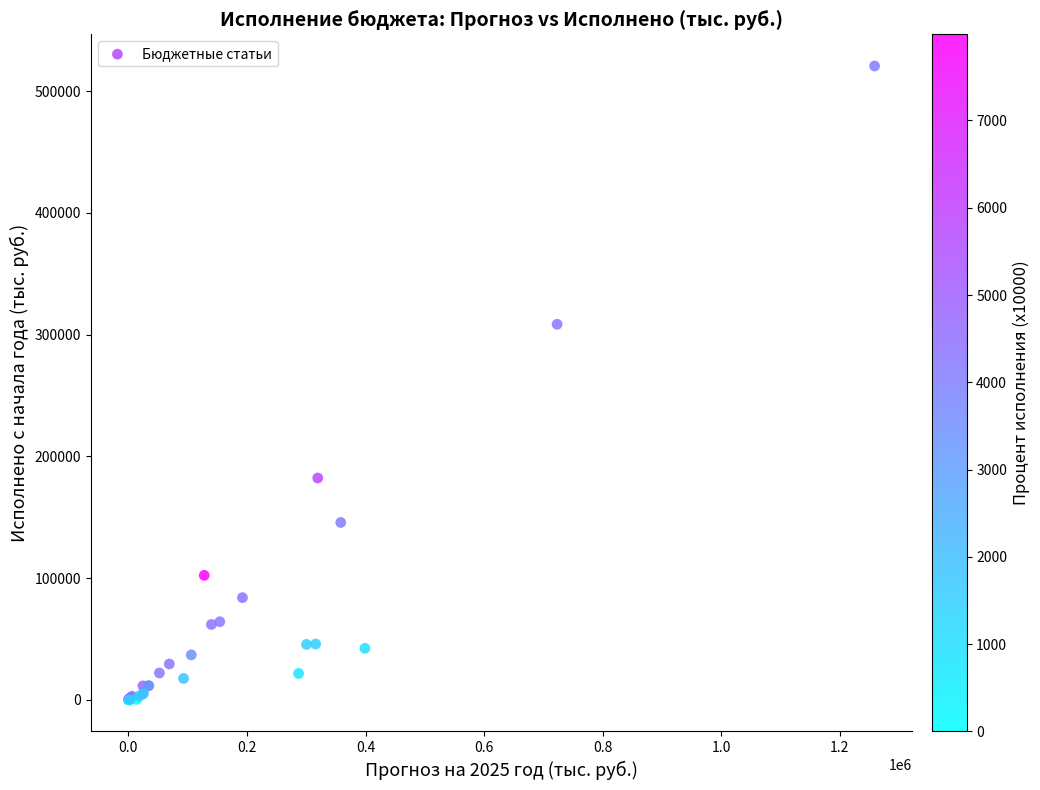

What Y value in the scatter plot is closest to 260379?

308541.3